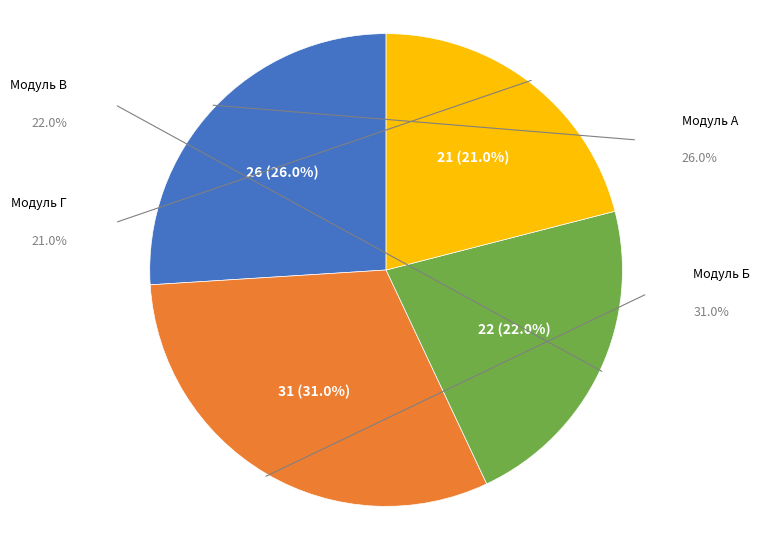

Rank the categories by value from highest to lowest.

Модуль Б, Модуль А, Модуль В, Модуль Г